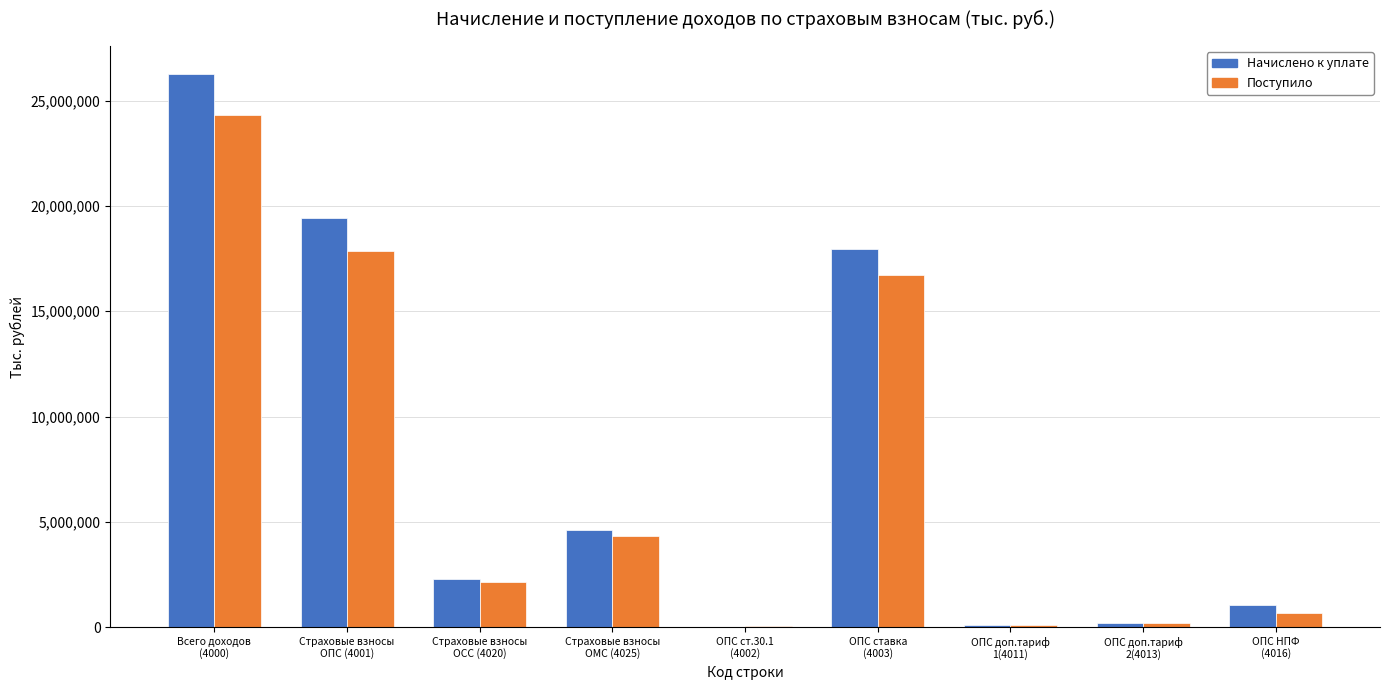

What is the maximum value shown in the chart?

26283096